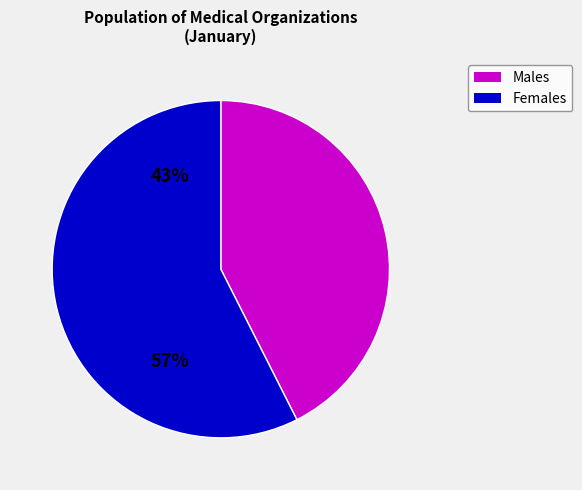

Rank the categories by value from lowest to highest.

Males, Females